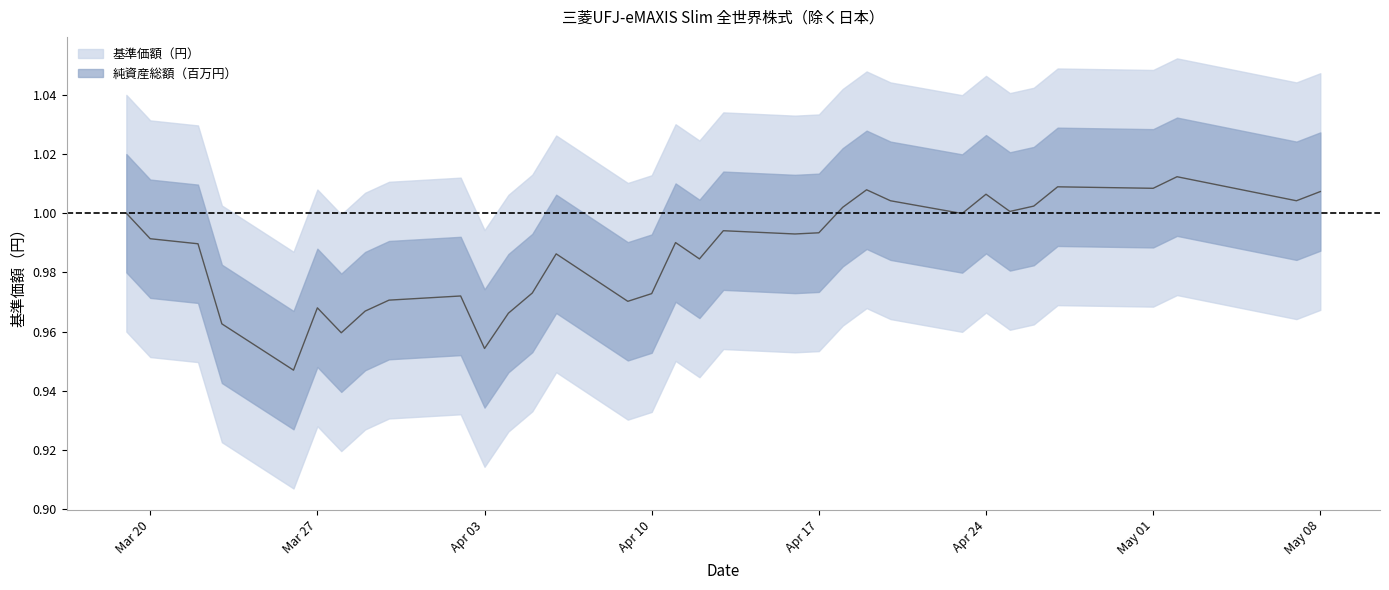

What position from the left is May 08?

33